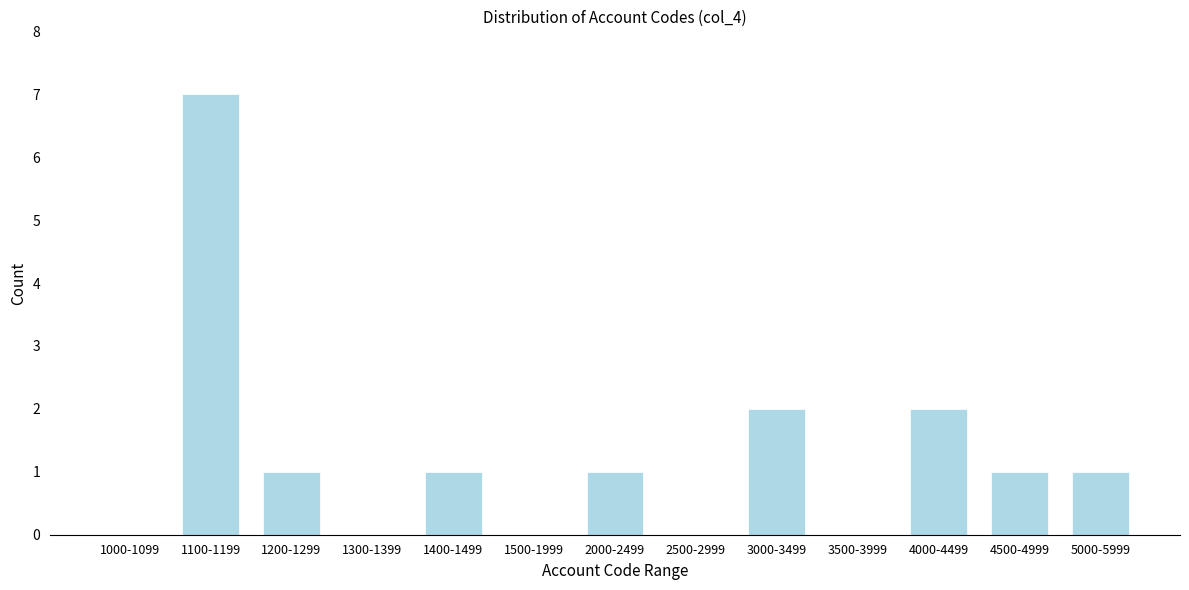

Reading left to right, what are all the values shown in this chart?

1000-1099=0	1100-1199=7	1200-1299=1	1300-1399=0	1400-1499=1	1500-1999=0	2000-2499=1	2500-2999=0	3000-3499=2	3500-3999=0	4000-4499=2	4500-4999=1	5000-5999=1